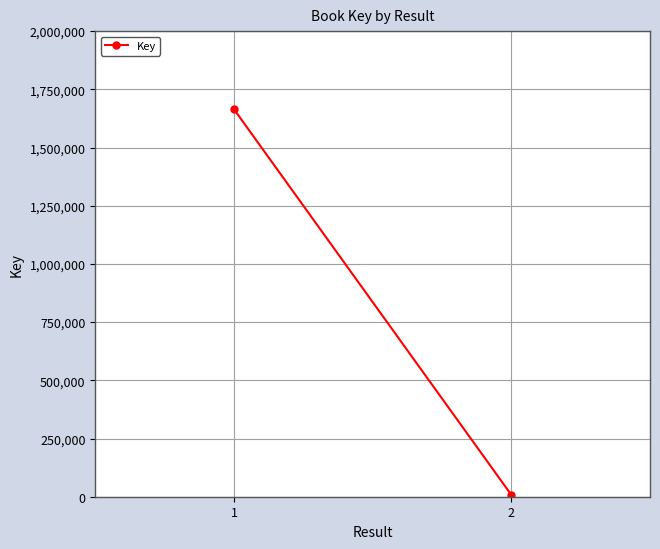

How many values are between 7936 and 1664437?

2